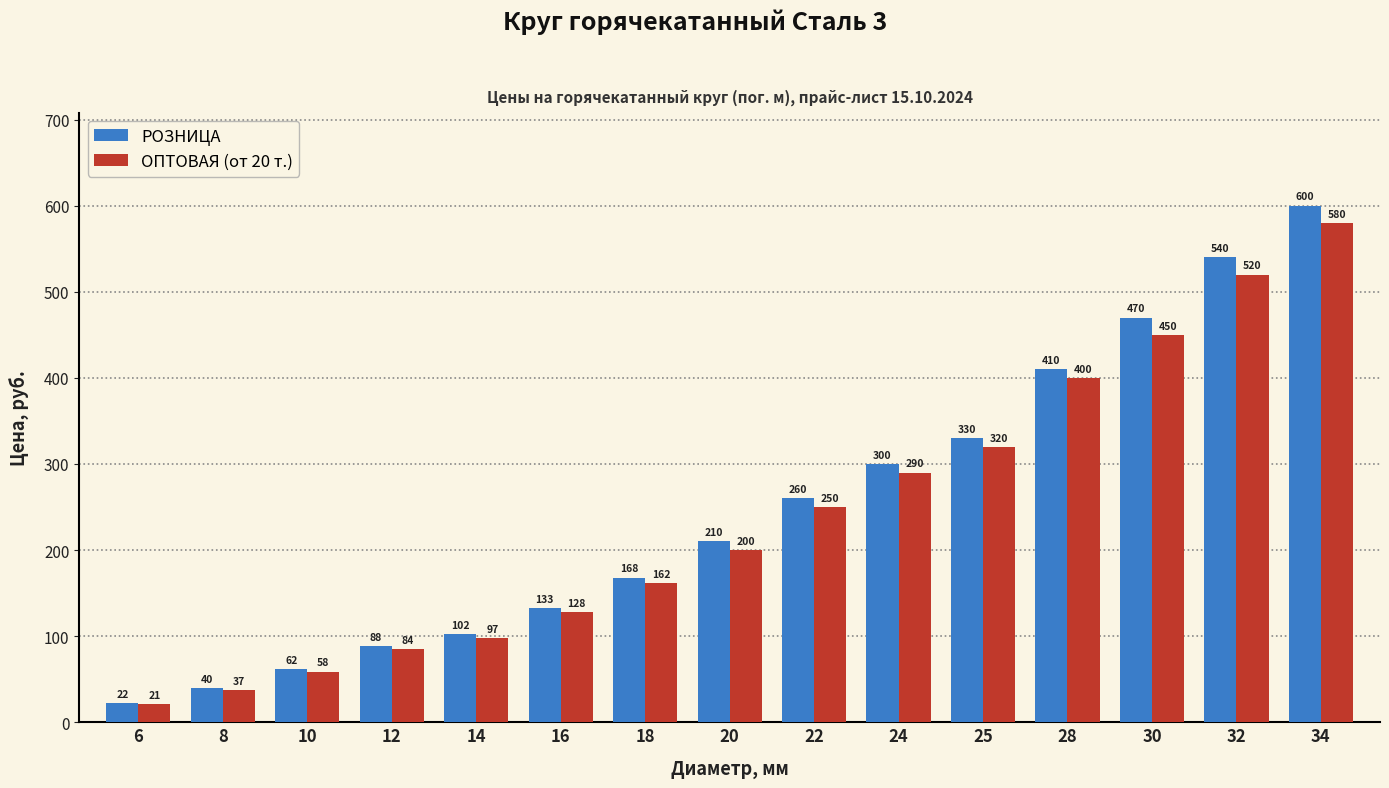

What is the sum of all РОЗНИЦА values?

3735.0